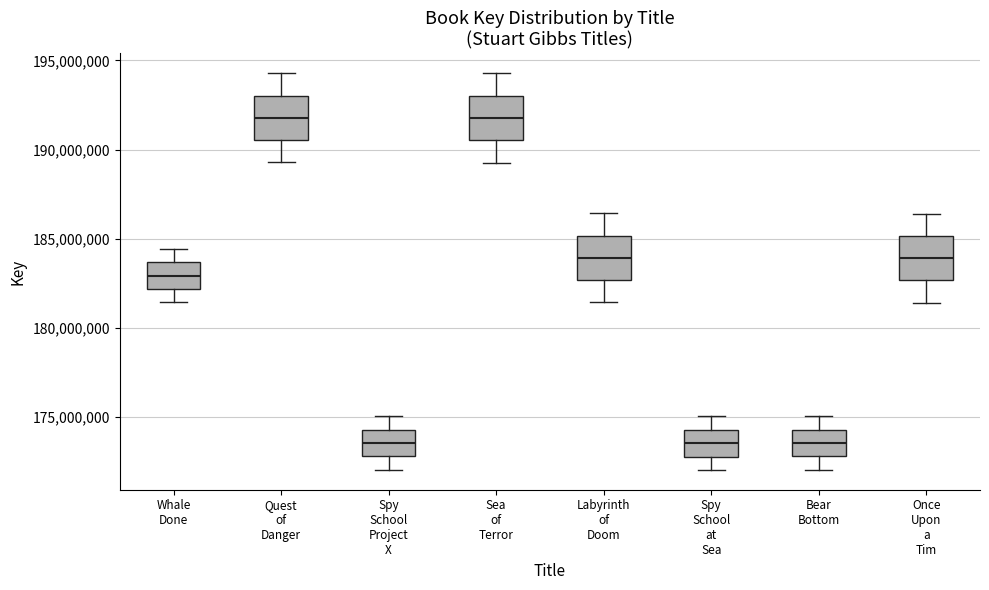

Reading left to right, read every box against the y-axis: the position of its median line, the range the box covers, and the ends of its whiskers. The values are not printed on the chart, so give them approximately, as read against the axis.

Whale Done: median 183000000, box 182000000 to 183500000, whiskers 181500000 to 184500000
Quest of Danger: median 192000000, box 190500000 to 193000000, whiskers 189500000 to 194500000
Spy School Project X: median 173500000, box 173000000 to 174500000, whiskers 172000000 to 175000000
Sea of Terror: median 192000000, box 190500000 to 193000000, whiskers 189500000 to 194500000
Labyrinth of Doom: median 184000000, box 182500000 to 185000000, whiskers 181500000 to 186500000
Spy School at Sea: median 173500000, box 173000000 to 174500000, whiskers 172000000 to 175000000
Bear Bottom: median 173500000, box 173000000 to 174500000, whiskers 172000000 to 175000000
Once Upon a Tim: median 184000000, box 182500000 to 185000000, whiskers 181500000 to 186500000